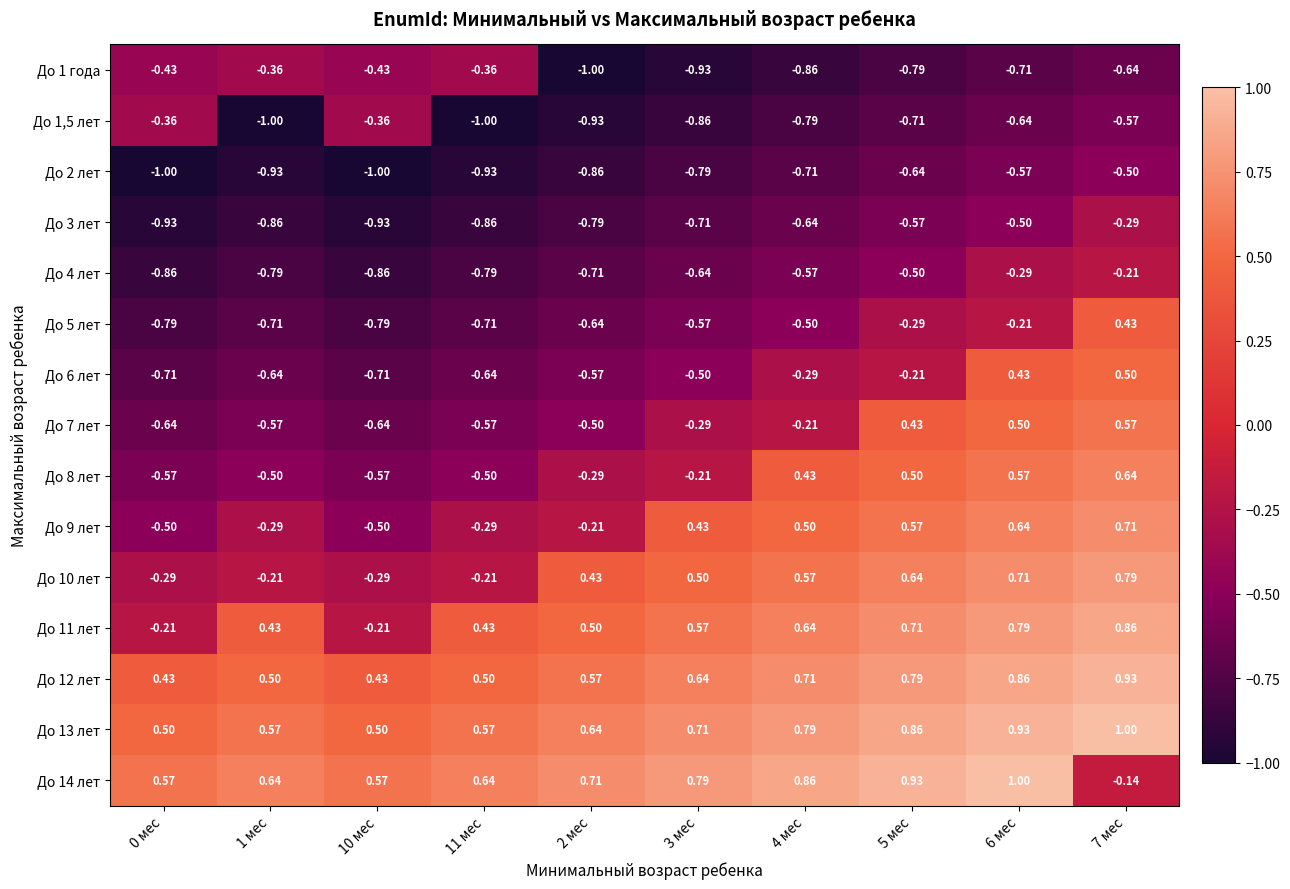

Is the value of До 5 лет at 3 мес greater than the value of До 1,5 лет at 1 мес?

Yes